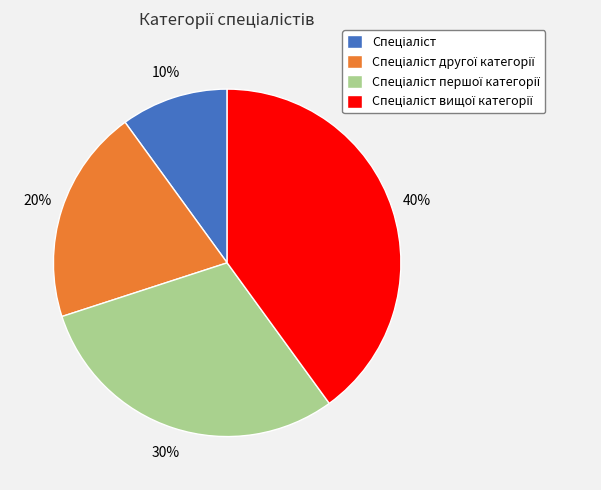

How many segments does this pie chart have?

4